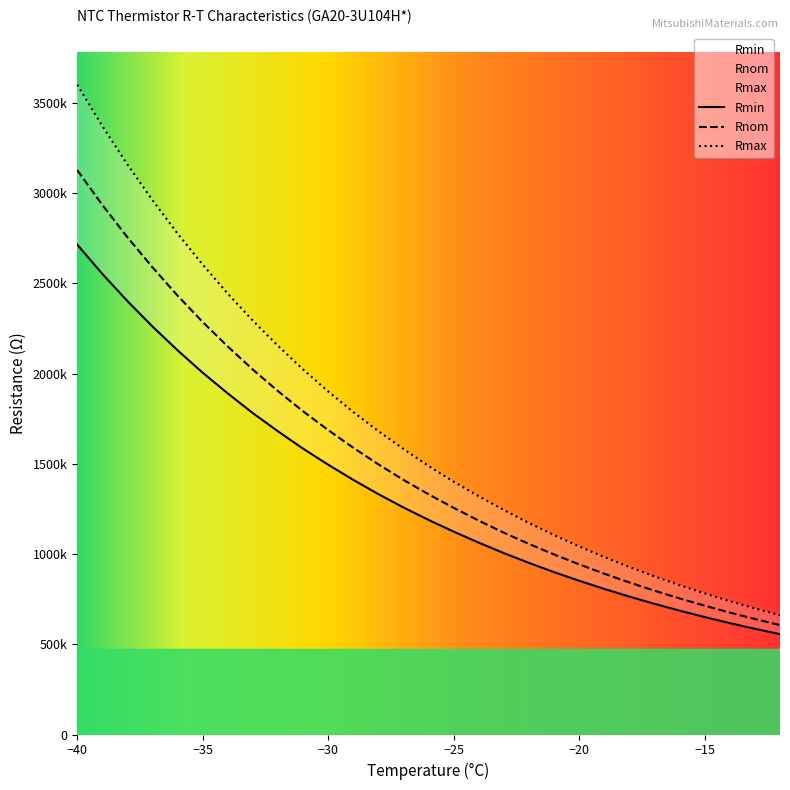

Which series has the largest range (max minus min)?

Rmax